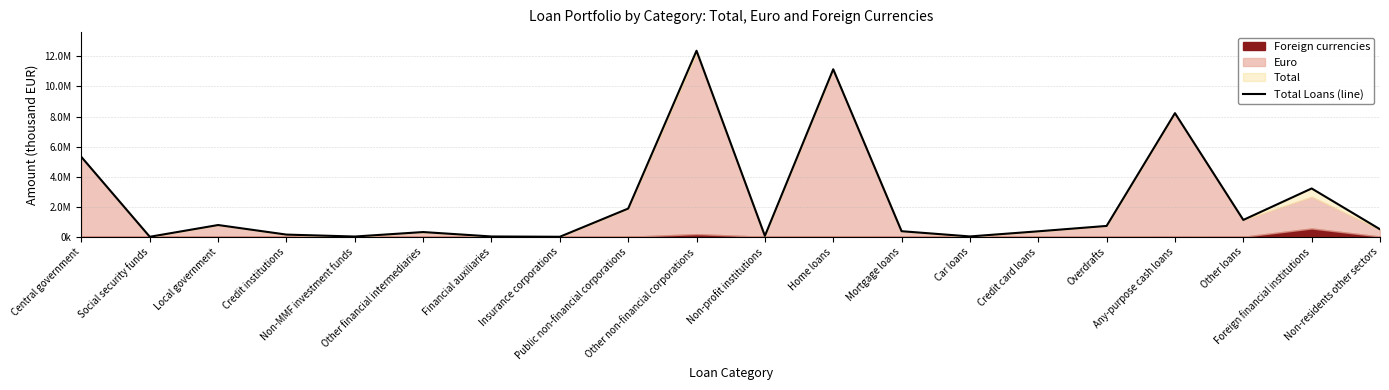

At which label is the value closest to 6190578?

Central government